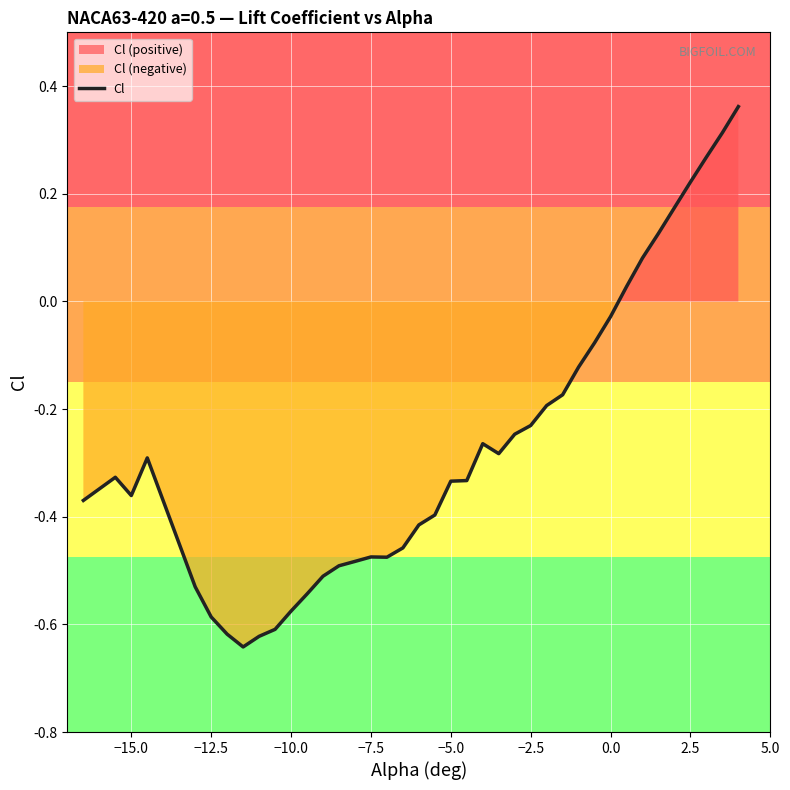

True or false: Cl has a value of -0.2 at −7.5.

False